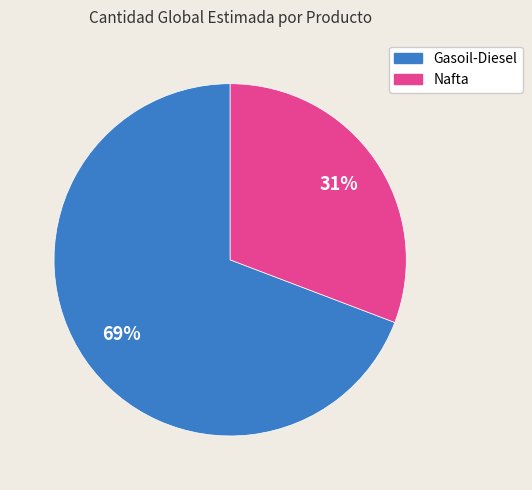

What is the smallest slice in the pie chart?

Nafta